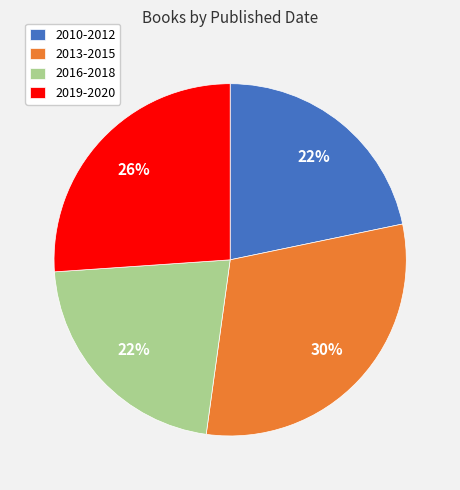

Which slice is the largest?

2013-2015